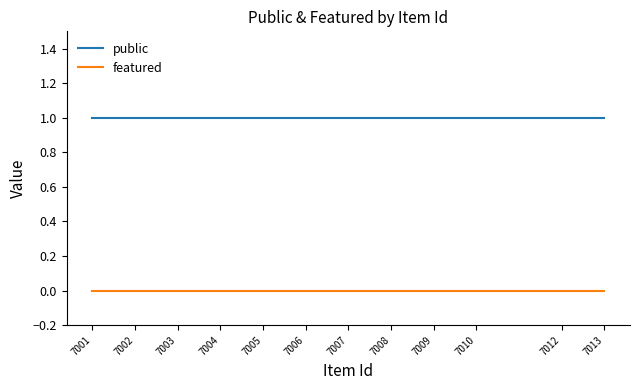

Rank the series by their average value, from lowest to highest.

featured, public